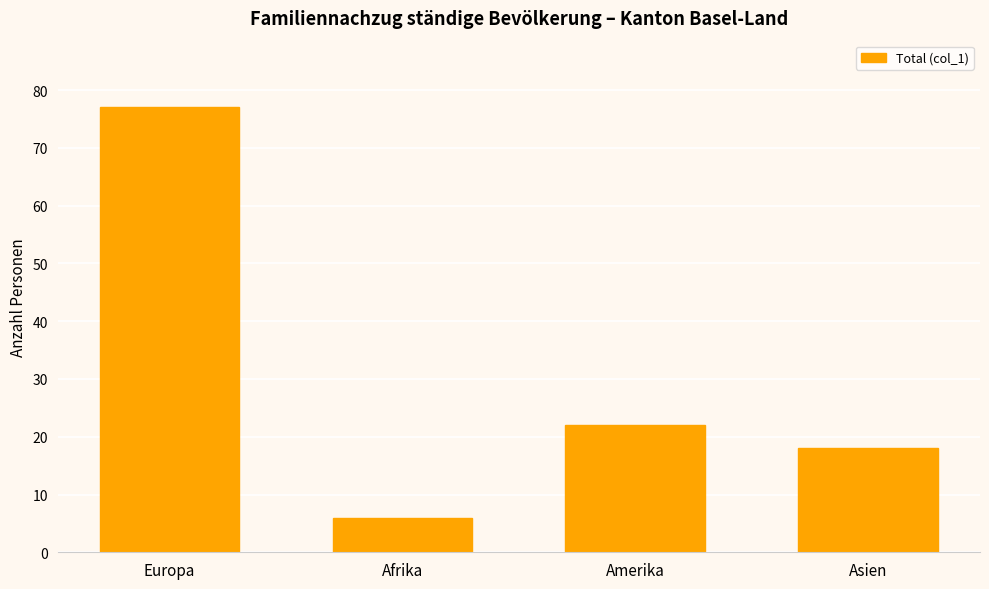

Reading left to right, transcribe all the data shown in this chart.

77	6	22	18